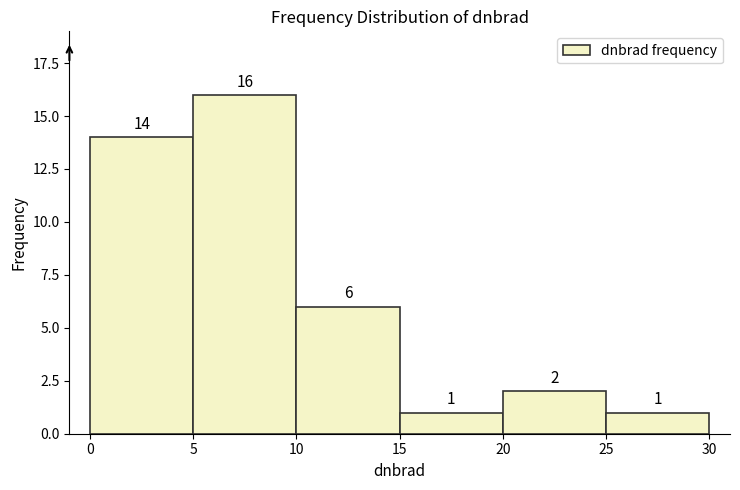

How tall is the bar that spans 15 to 20 on the x-axis?

1